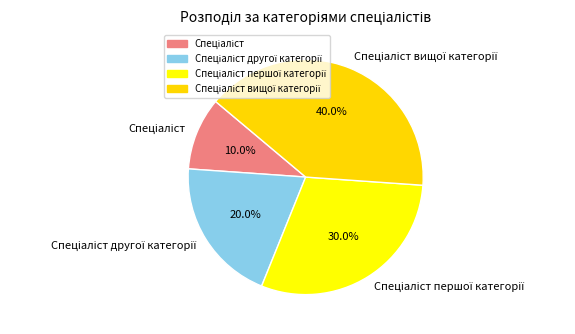

Does any single category account for the majority?

No